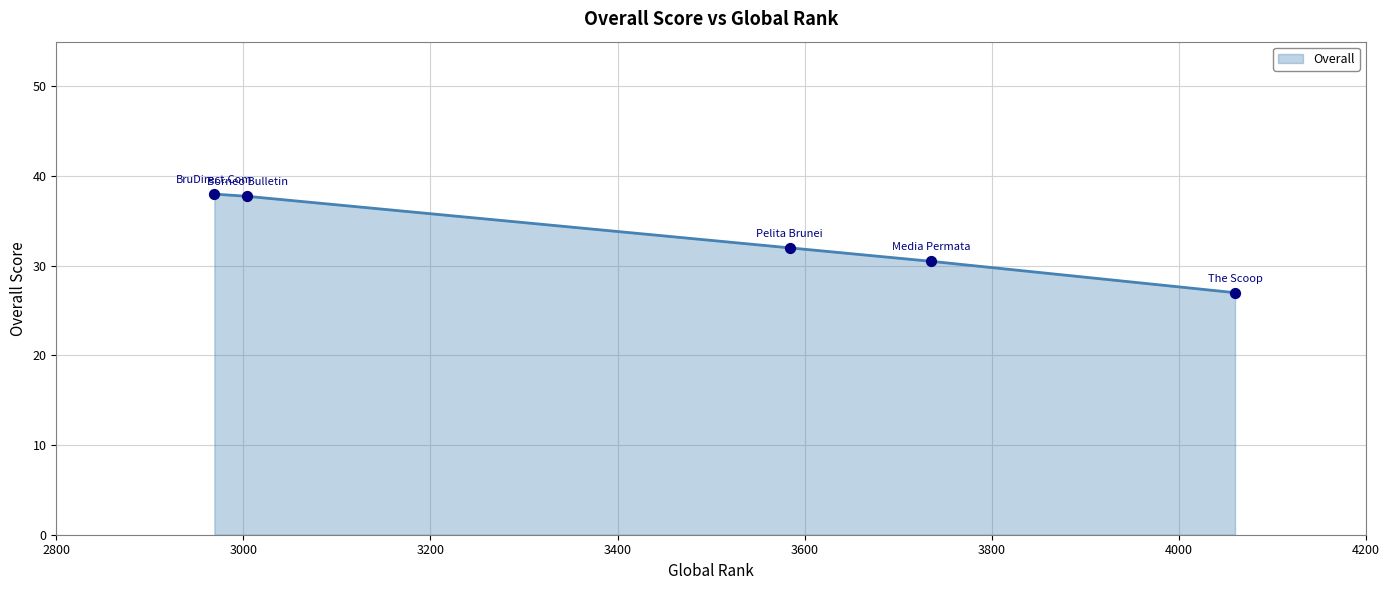

What is the difference between the maximum and minimum values?

11.0